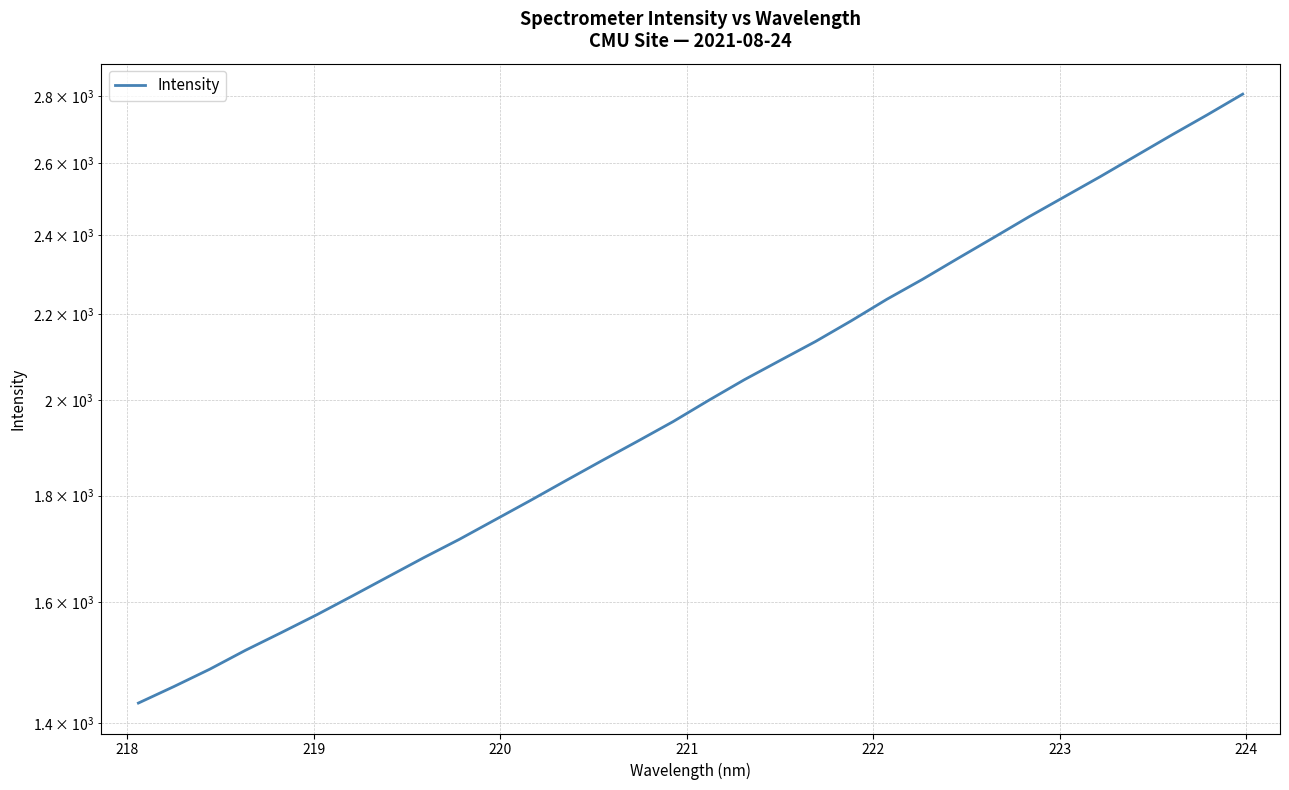

Reading right to left, transcribe all the data shown in this chart.

2806.1	2742.2	2681.7	2621.0	2561.5	2505.4	2450.4	2394.3	2339.9	2286.2	2236.3	2183.7	2134.4	2089.9	2046.0	1999.9	1953.4	1911.3	1870.7	1830.3	1790.4	1752.2	1714.8	1680.4	1645.3	1610.8	1577.6	1546.6	1516.8	1485.4	1457.3	1430.9